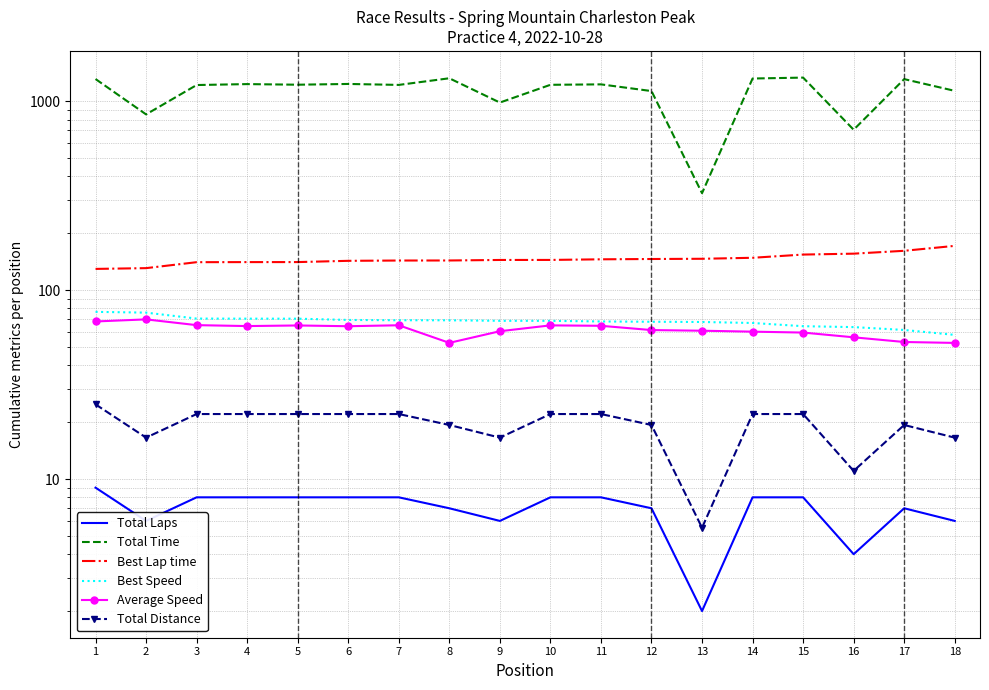

At which category does Total Distance reach its first local peak?

17